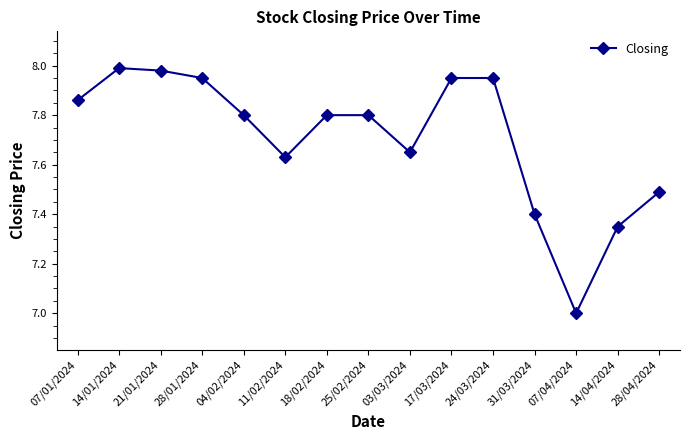

How many interior local valleys (lower than both neighbors) does the data have?

3